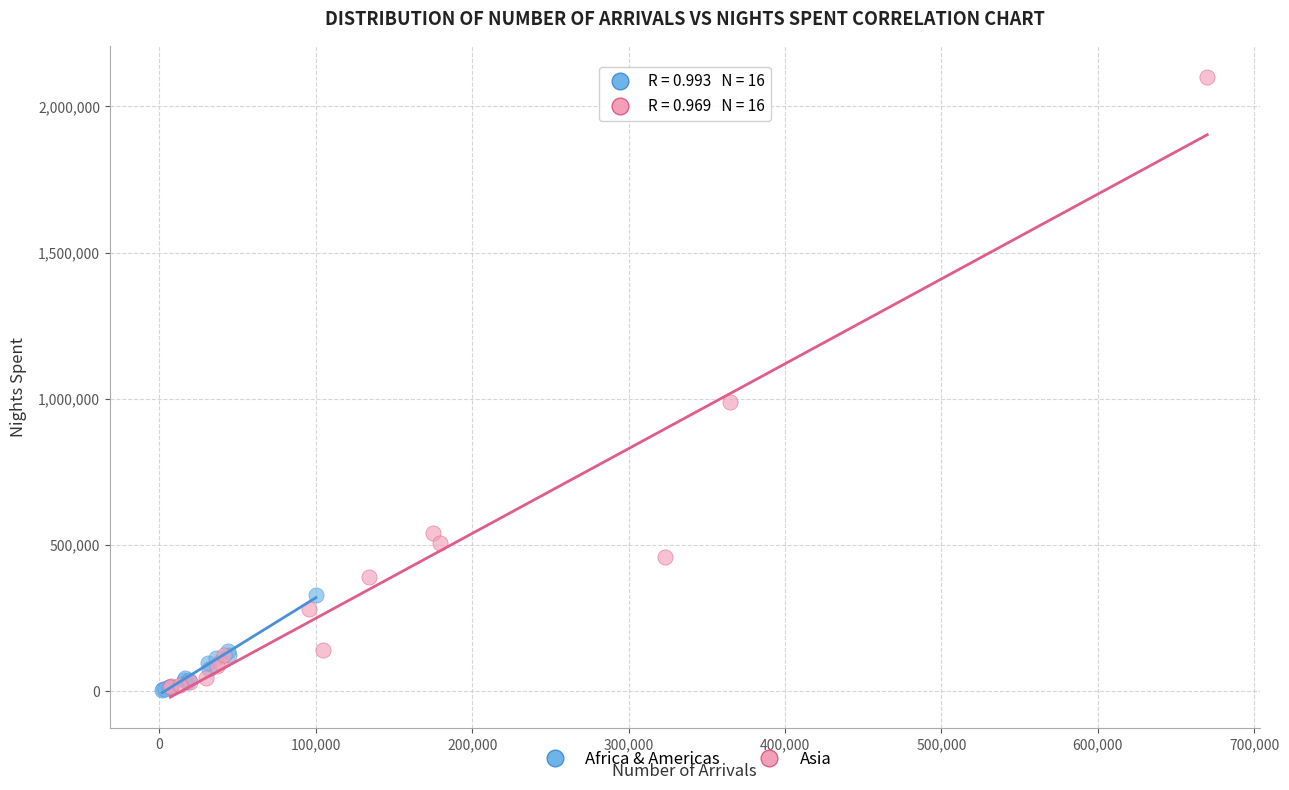

Which series has the largest Y range (max minus min)?

Asia